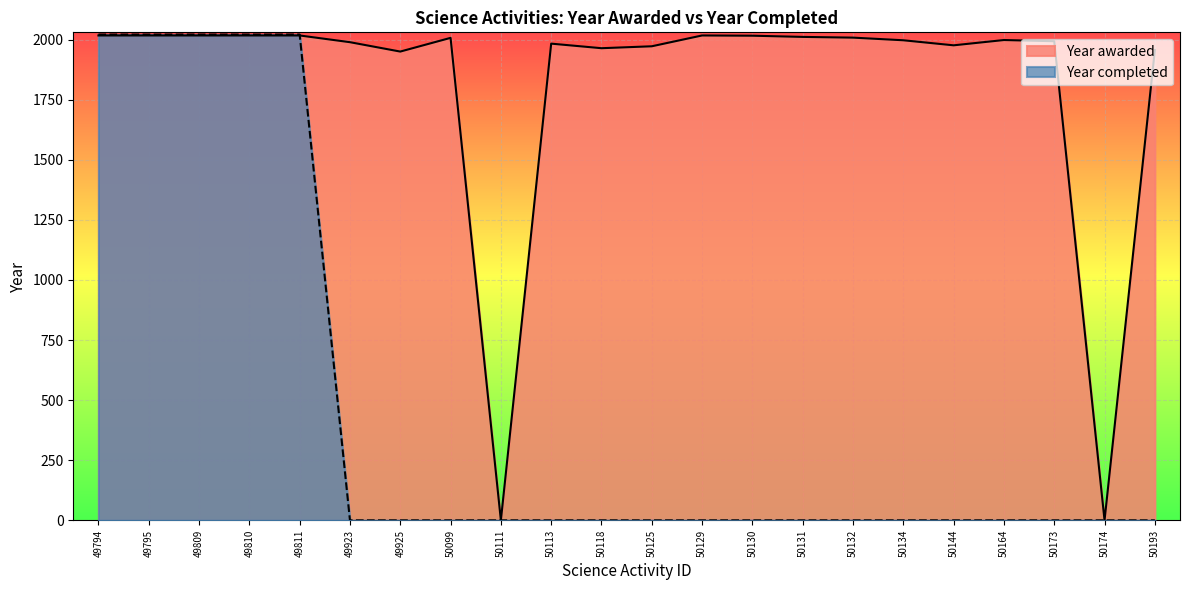

What is the sum of all Year awarded values?

39922